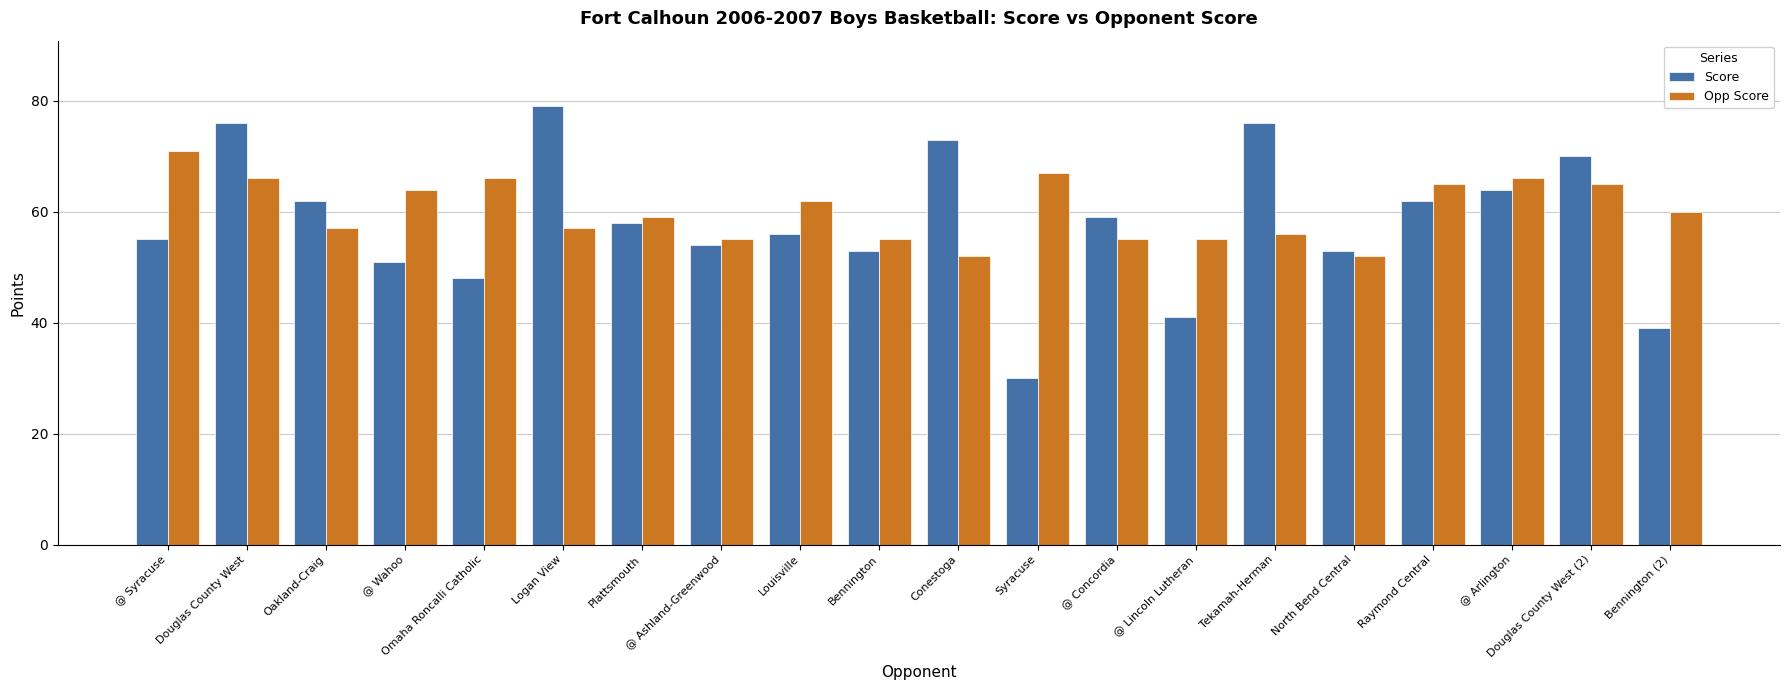

Which series changed the most between Syracuse and Douglas County West (2)?

Score